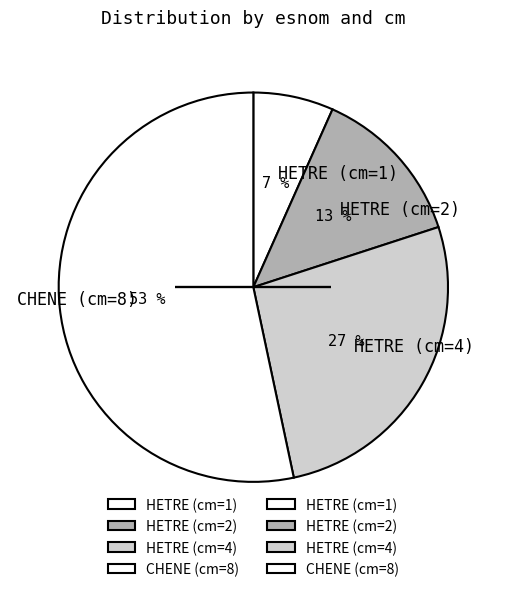

Does any single category account for the majority?

Yes